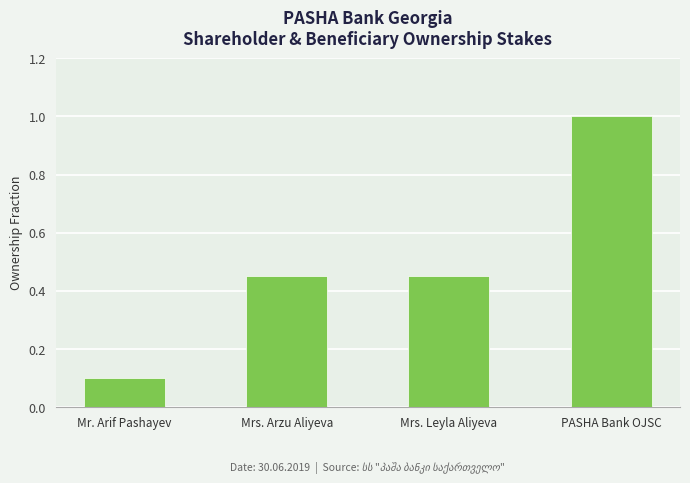

True or false: the data shows 0.7 at Mrs. Arzu Aliyeva.

False